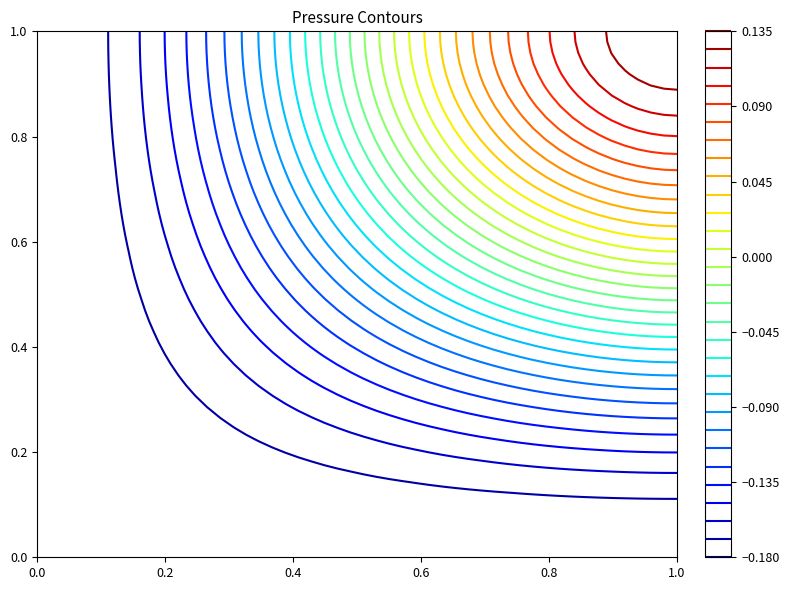

Which category has the highest value across all series?

1